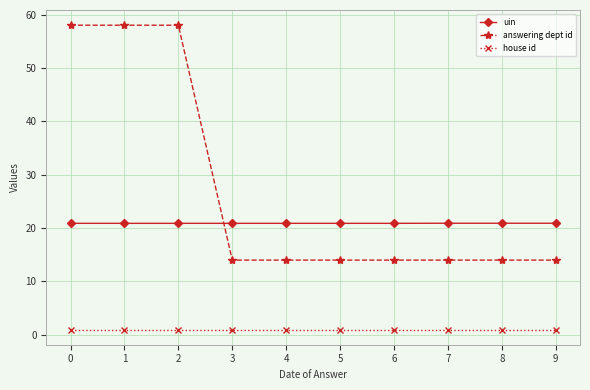

What is the average value of the house id series?

1.0